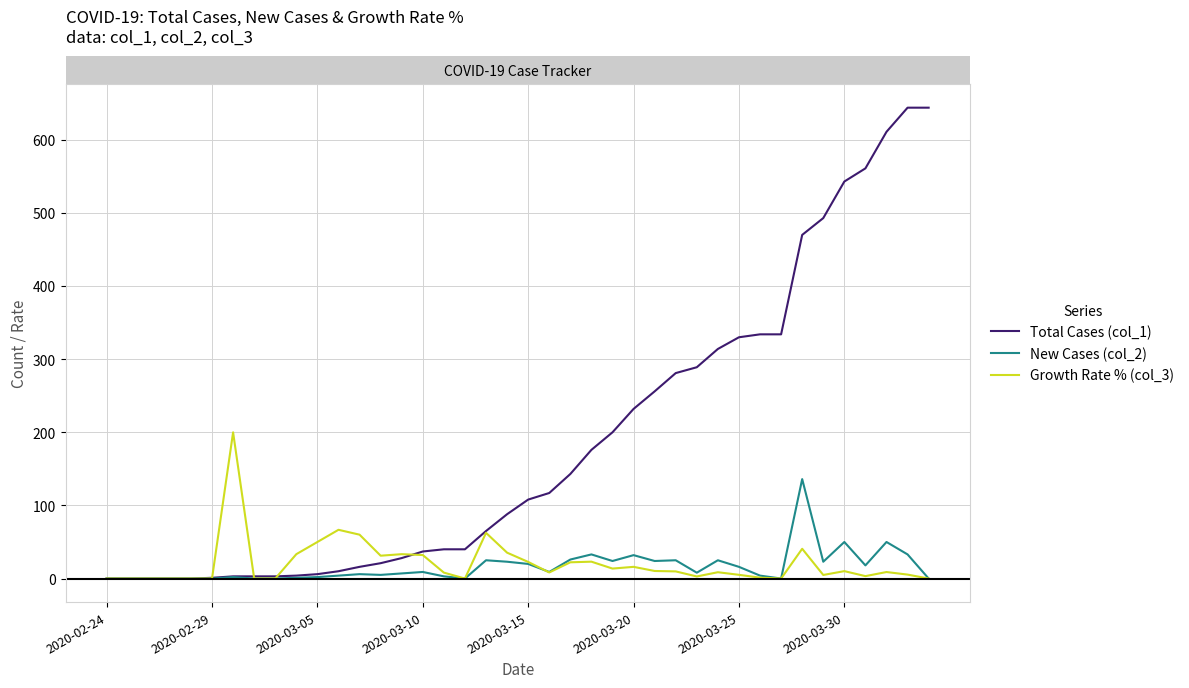

How many values in the New Cases (col_2) series are below 8?

20